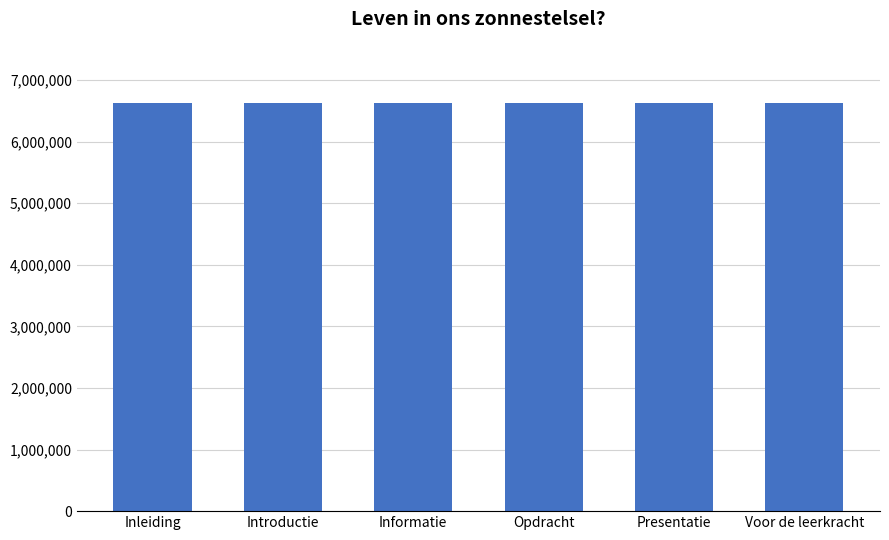

What value does the data have at Informatie, to the nearest 10?

6628120